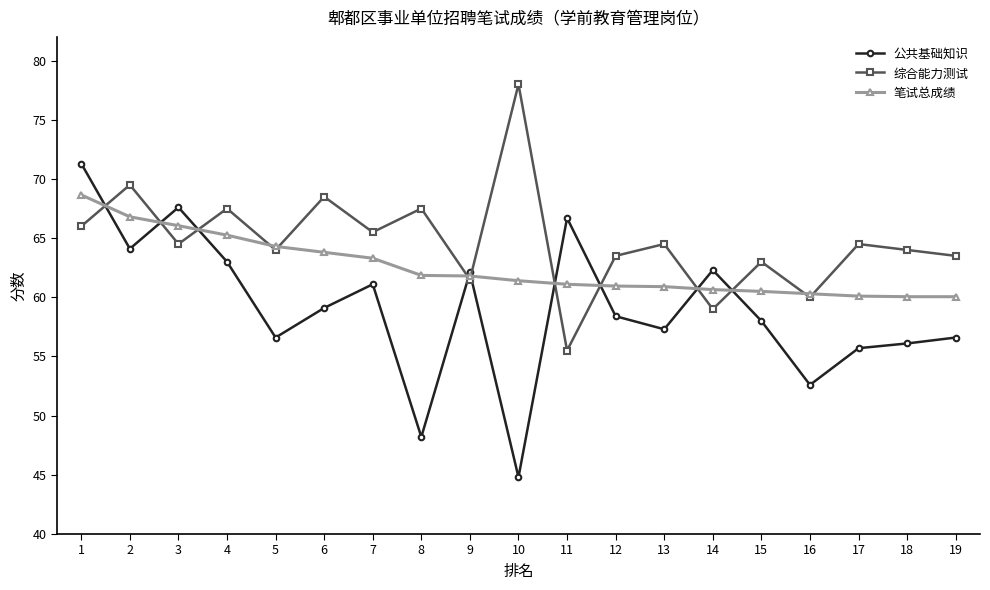

True or false: 综合能力测试 and 公共基础知识 intersect in this chart.

True